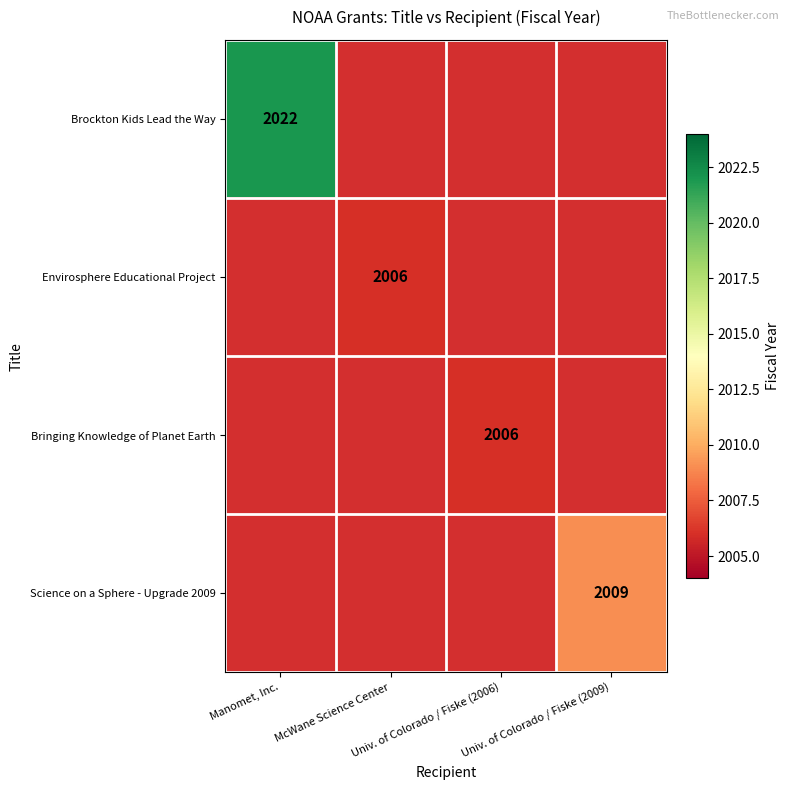

Which has a higher value, Univ. of Colorado / Fiske (2009) or McWane Science Center?

McWane Science Center